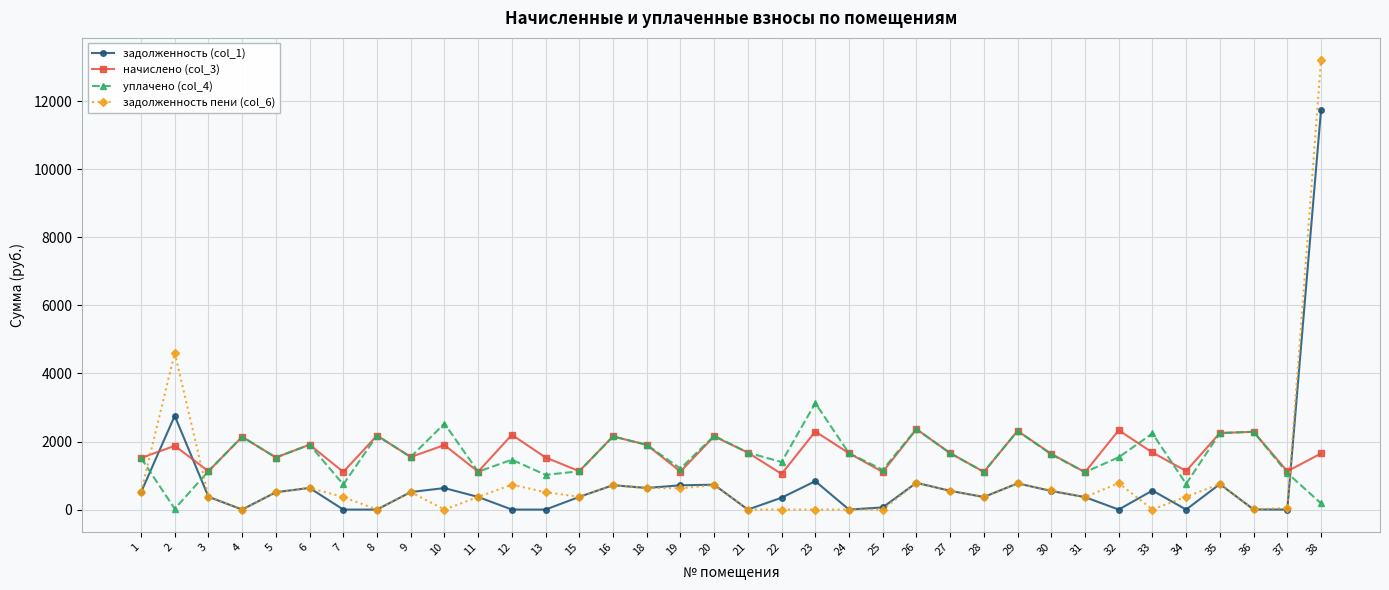

Which series has the widest spread of values?

задолженность пени (col_6)